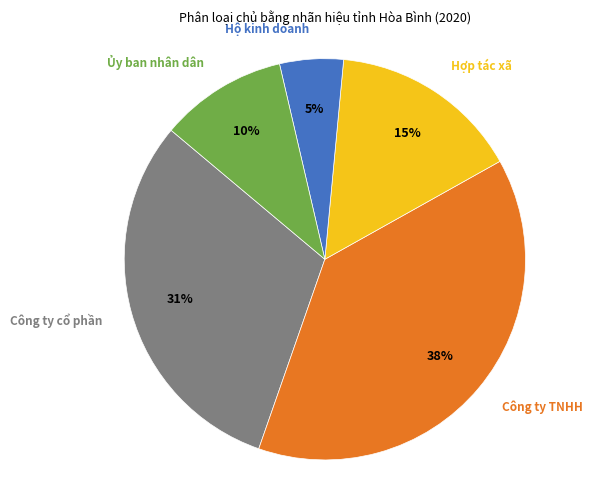

To the nearest percent, what is the average slice percentage?

20%